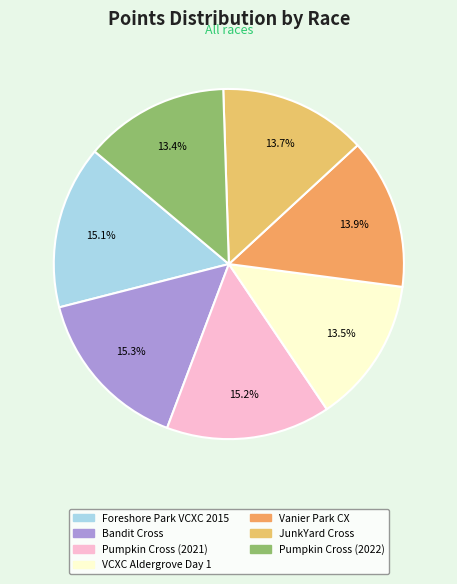

Which category has the smallest portion of the pie?

Pumpkin Cross (2022)